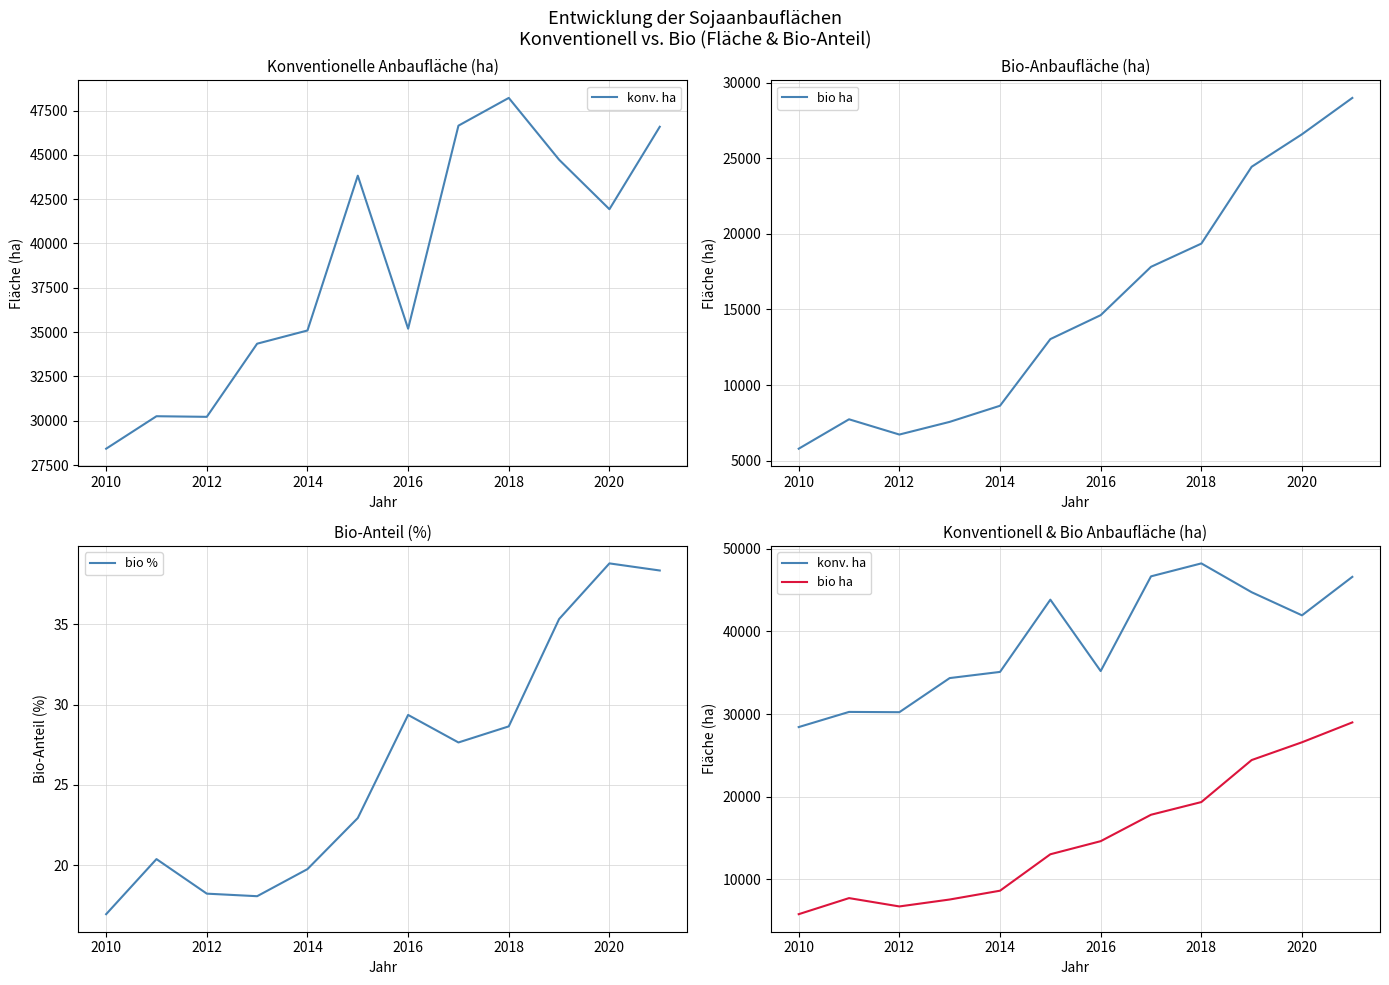

Which series has the widest spread of values?

bio ha